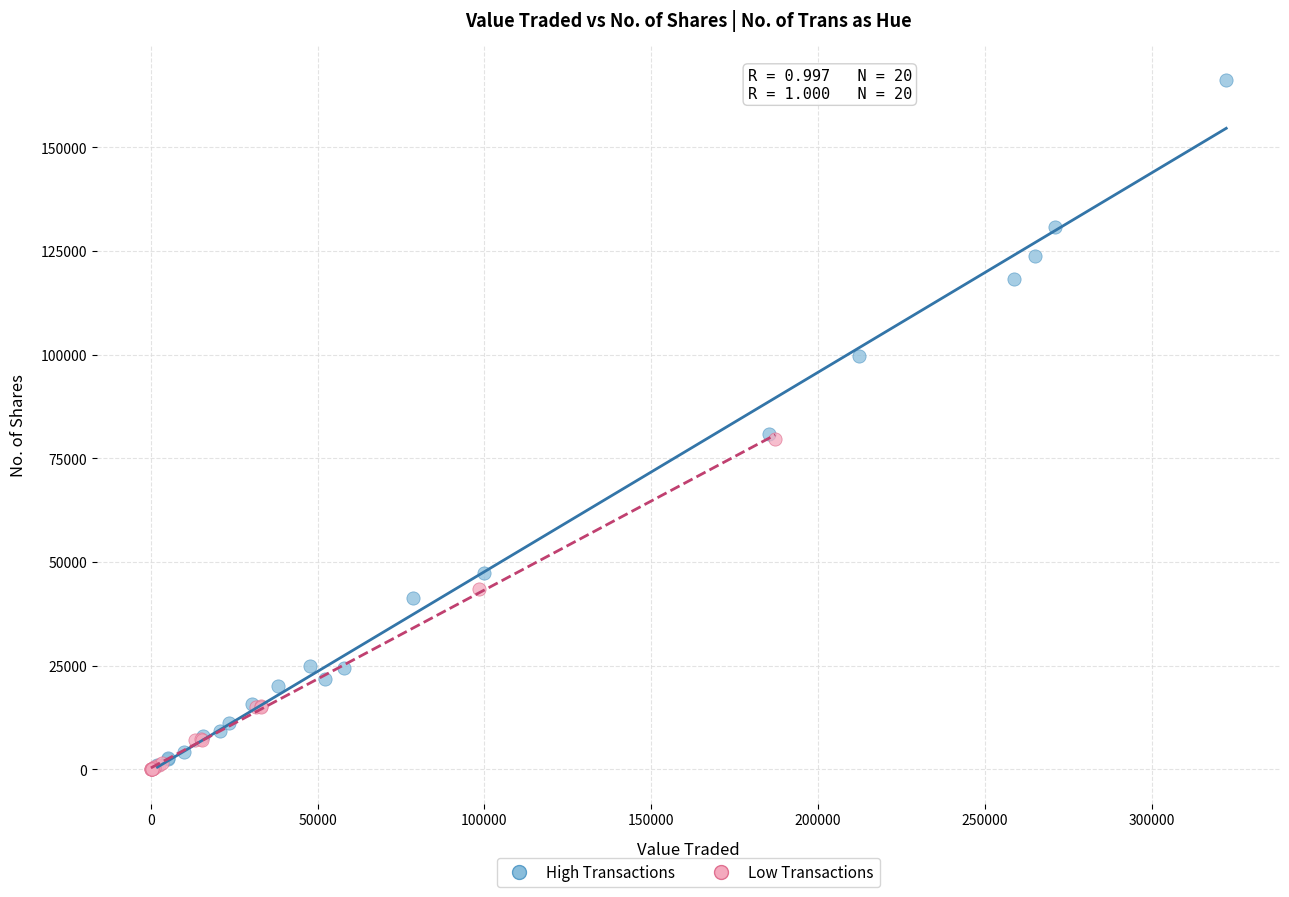

Which series reaches the maximum Y coordinate?

High Transactions